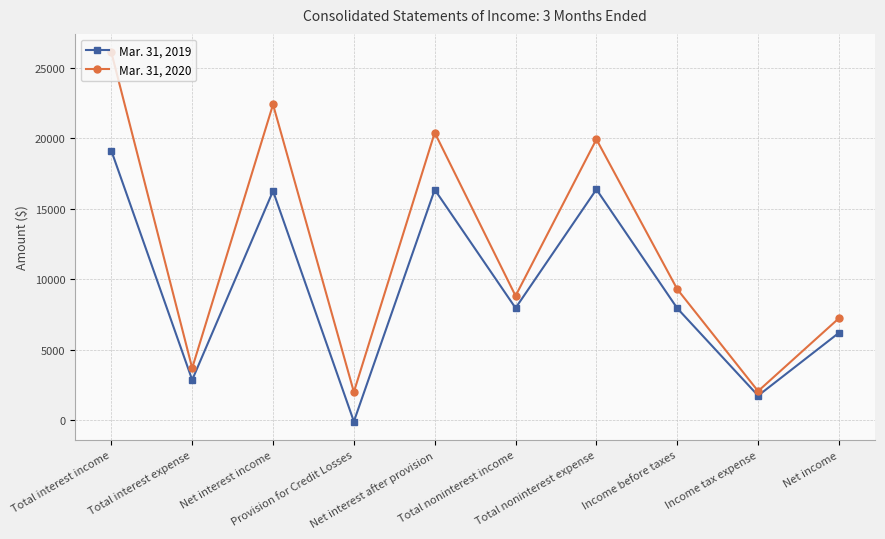

What position from the right is Net interest income?

8